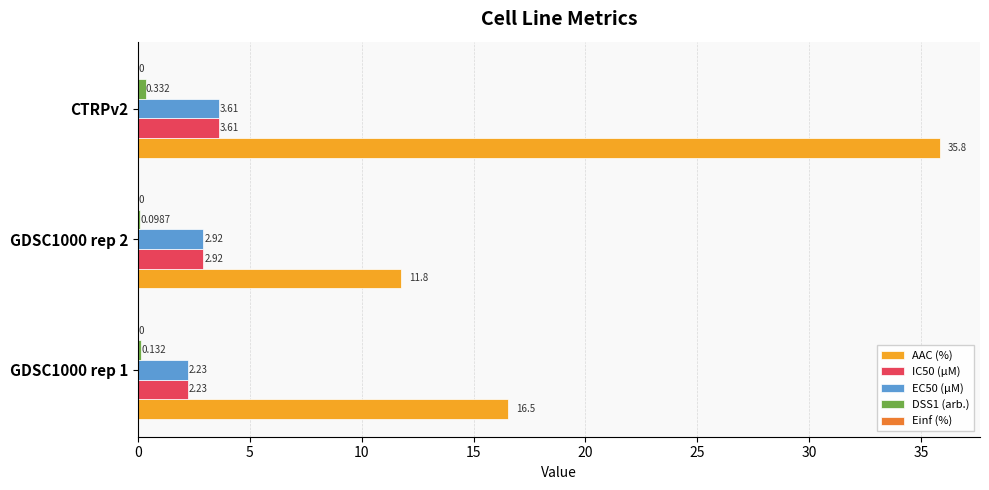

Between GDSC1000 rep 2 and CTRPv2, which series saw the biggest shift?

AAC (%)